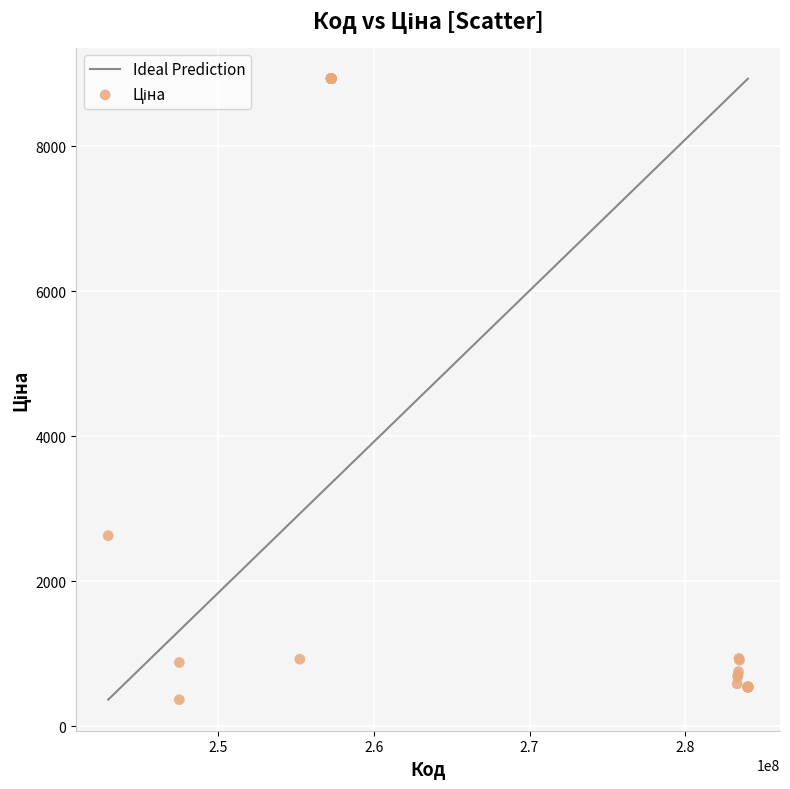

What Y value in the scatter plot is closest to 4649?

2627.5